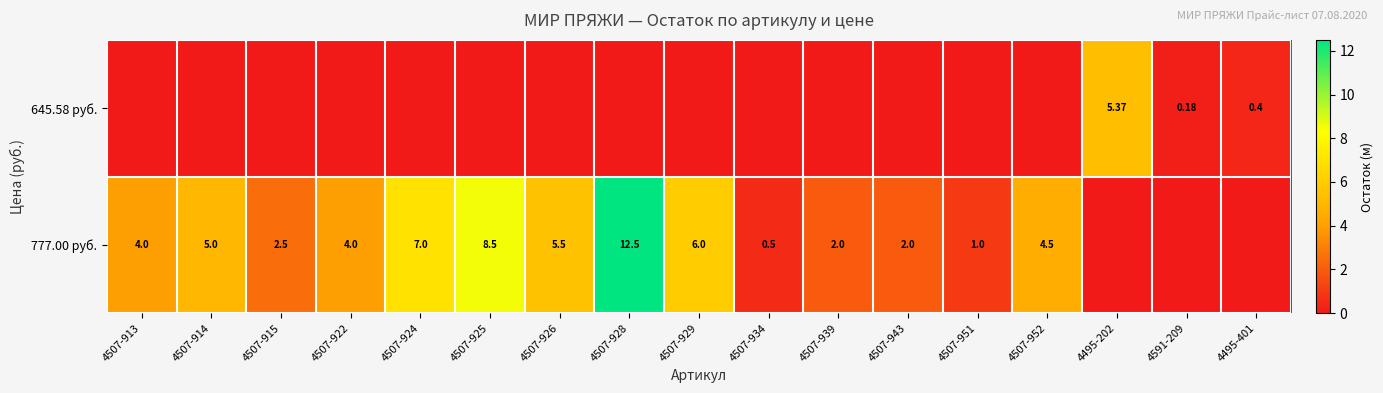

How many positive values does the 645.58 руб. series have?

3